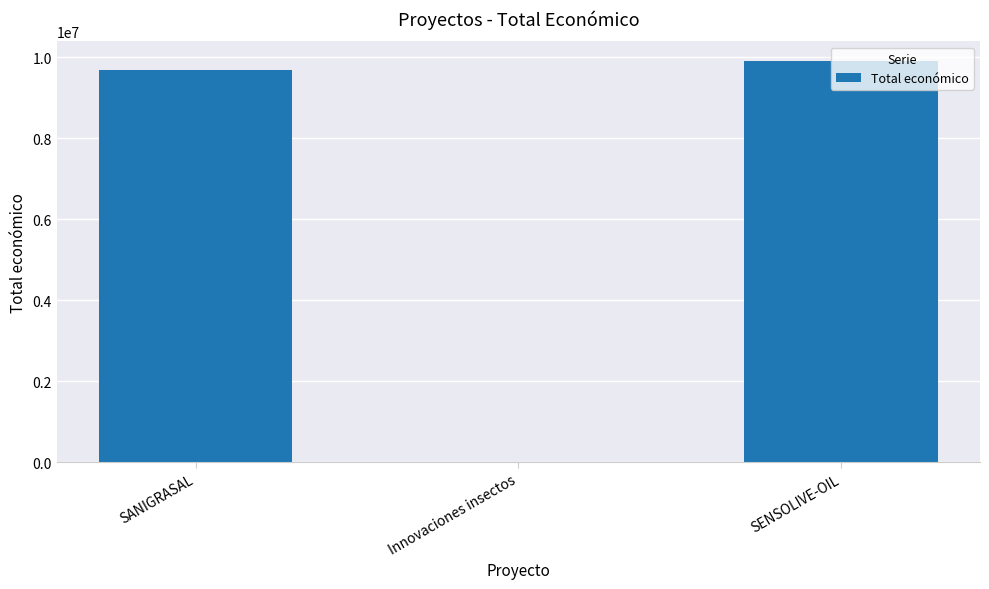

Is it true that the value at SENSOLIVE-OIL is 9900193?

True